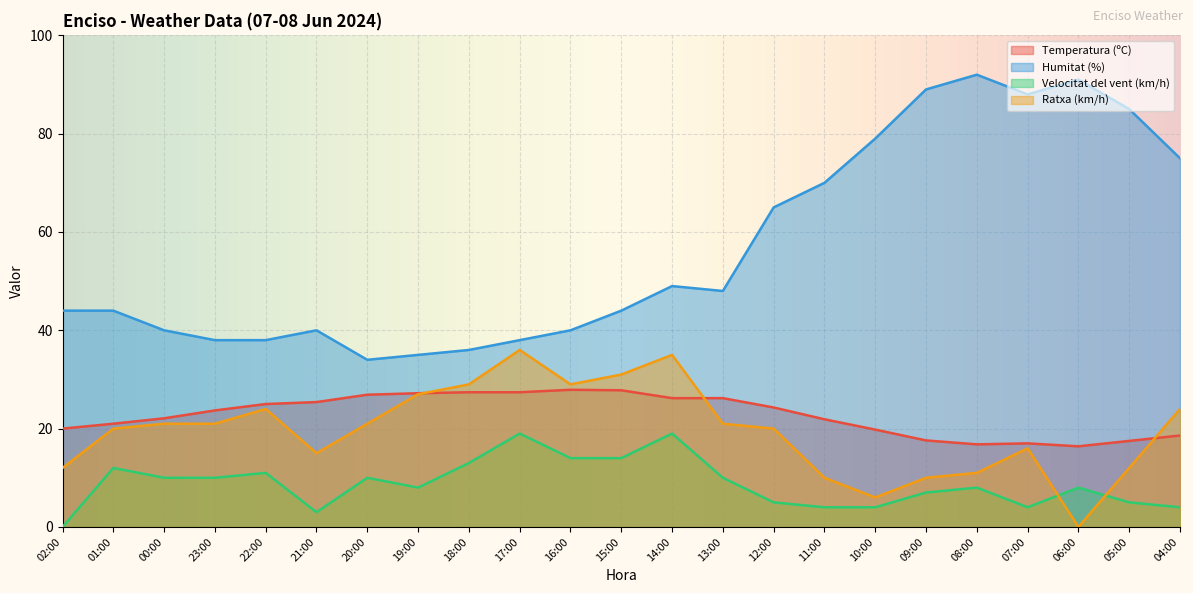

What is the sum of all Humitat (%) values?

1302.0